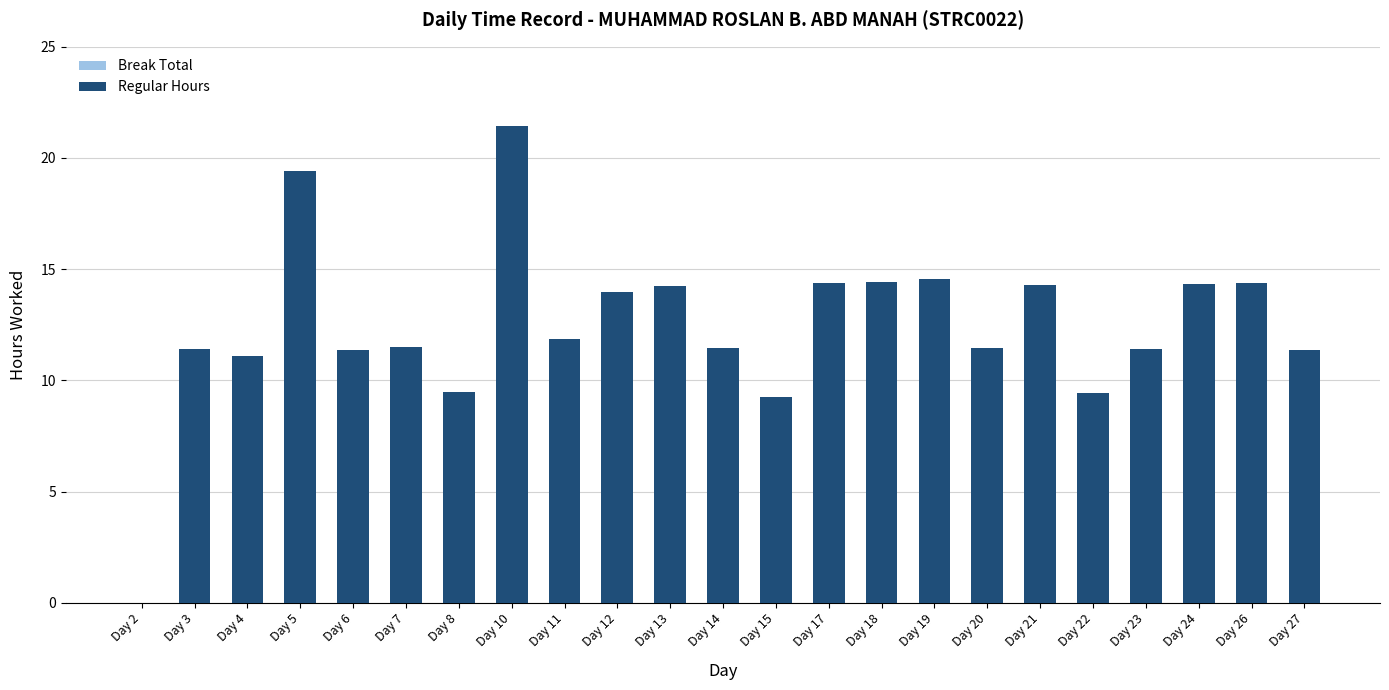

Read the value at Day 4.

11.1